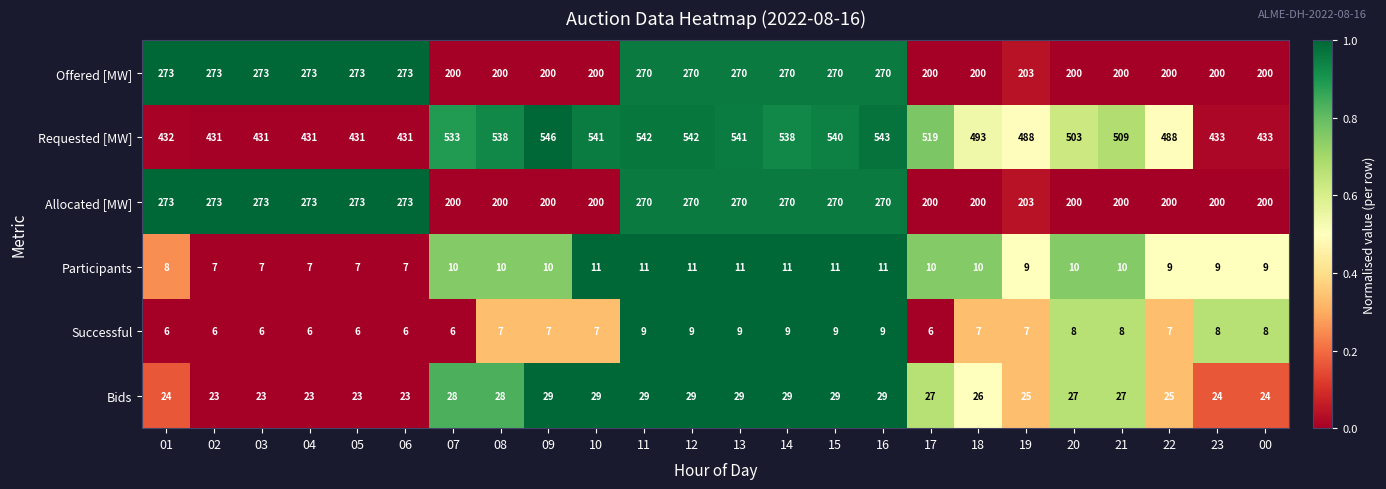

Read the Offered [MW] value at 16.

270